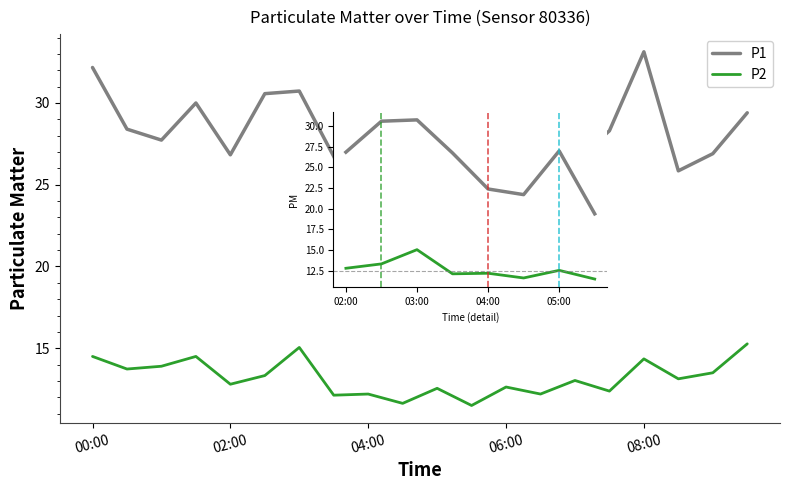

Is this an area chart (filled region under the line)?

No